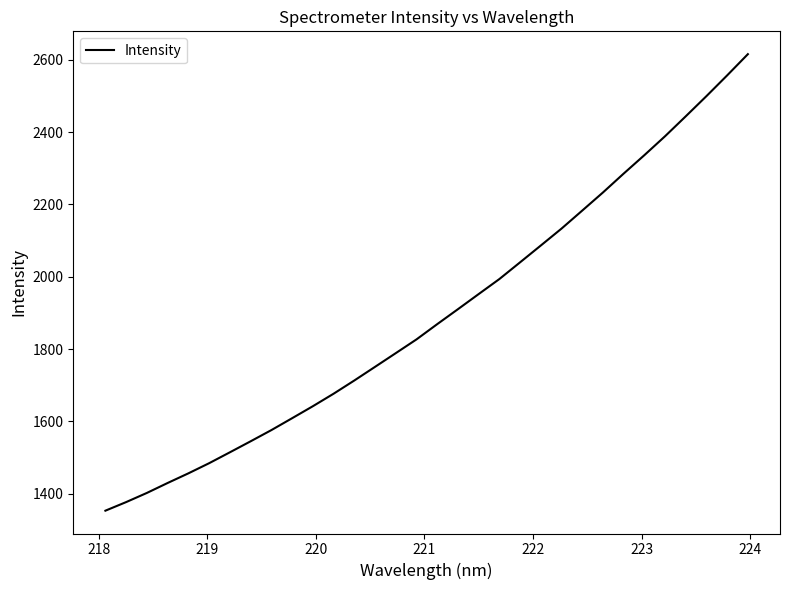

What is the average value?

1895.9